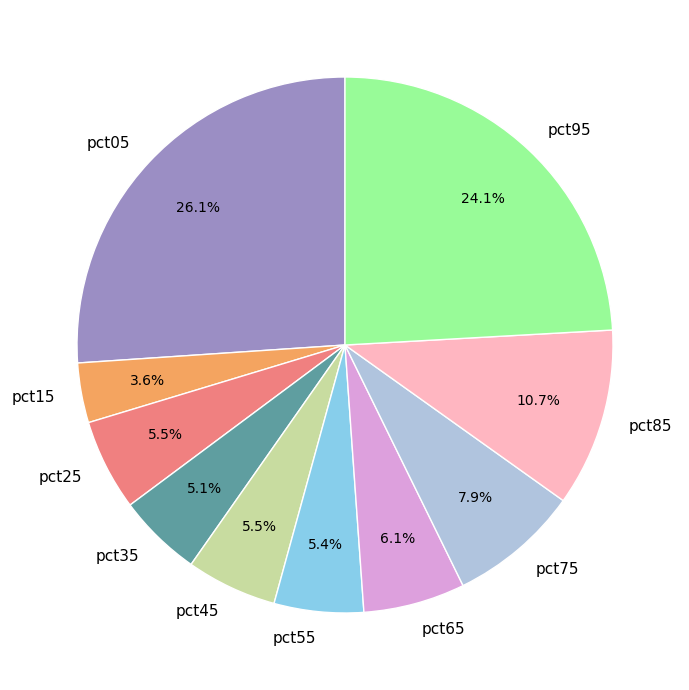

What is the largest slice in the pie chart?

pct05